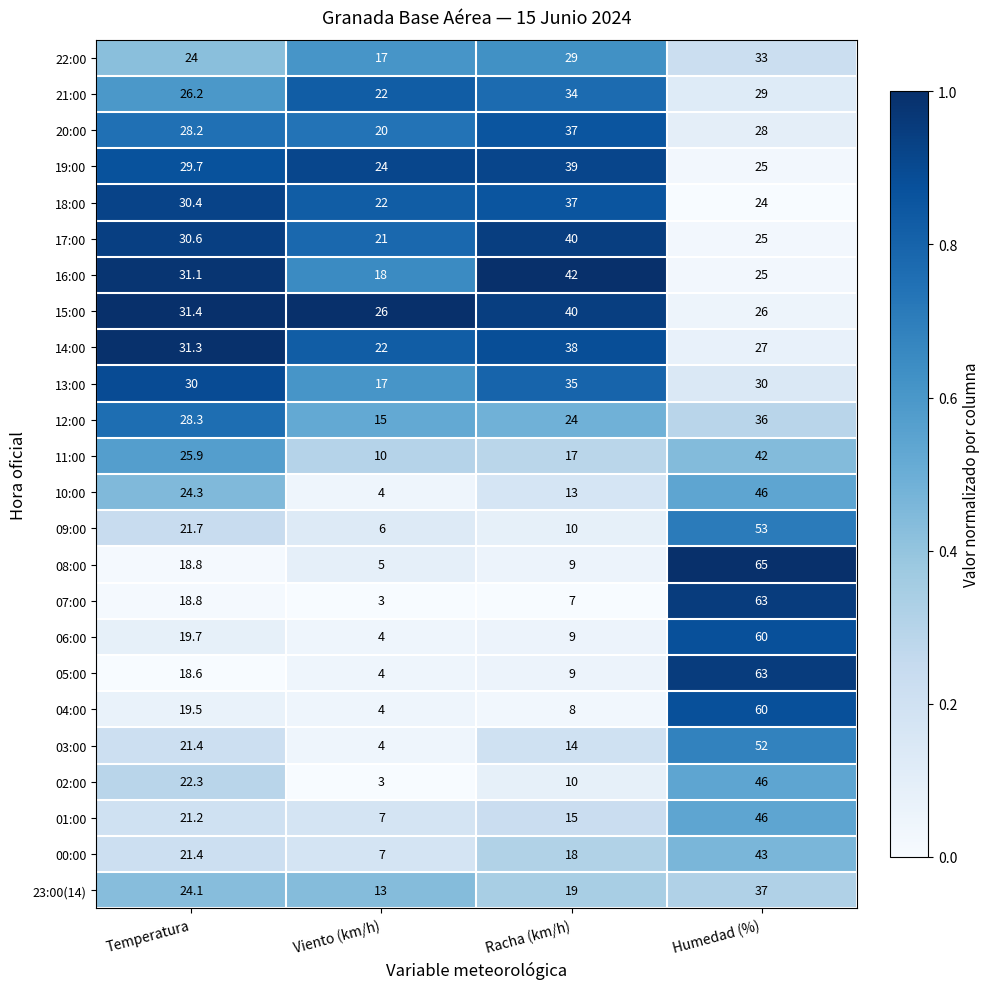

Where does the 17:00 series first go above 30?

Temperatura